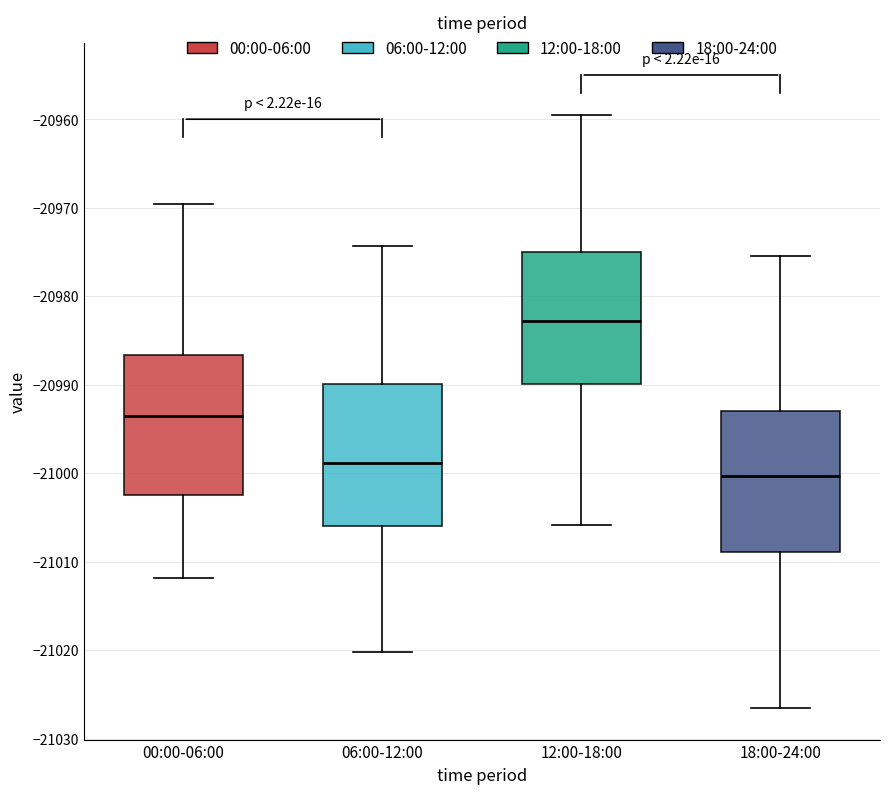

Which box's median line is the lowest?

18:00-24:00